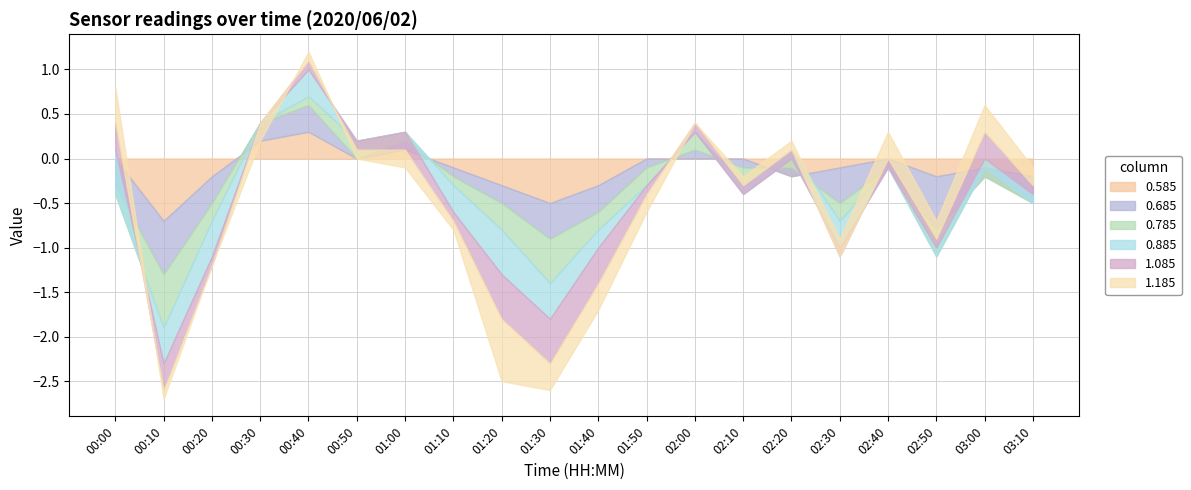

What position from the left is 02:10?

14